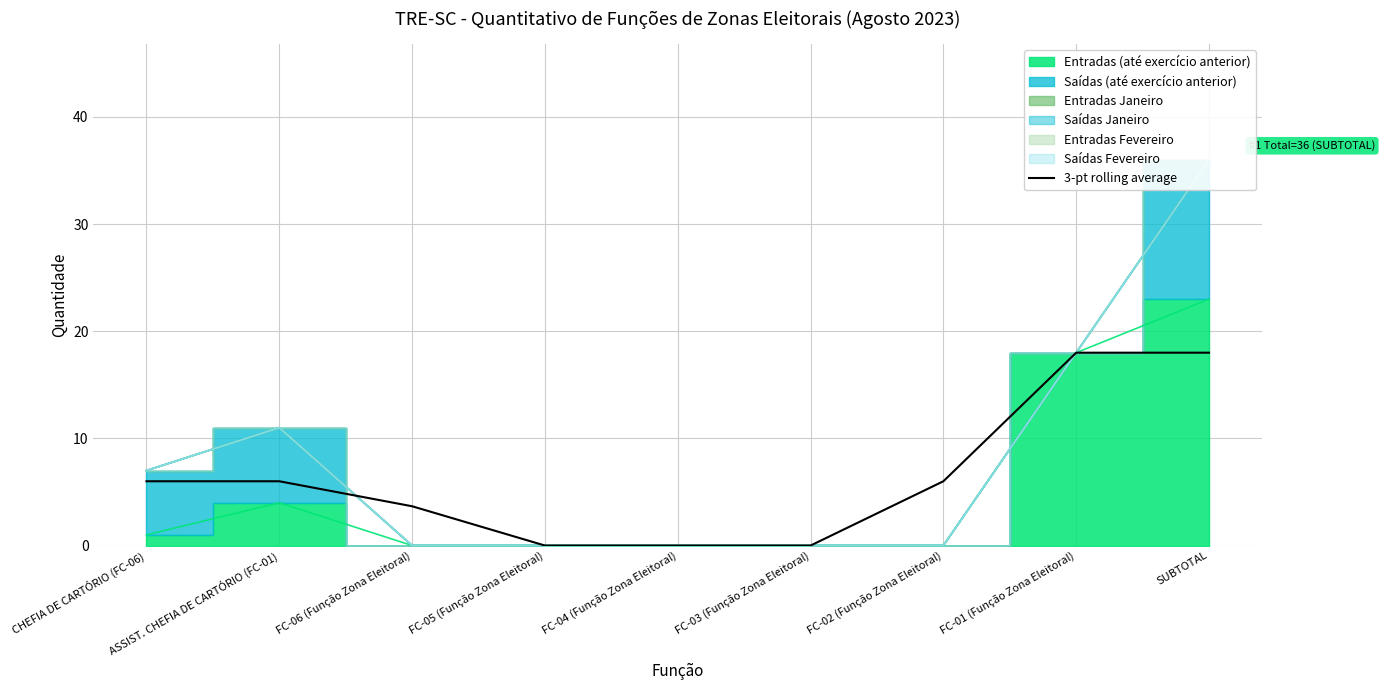

The chart shows a value of 18.0 at SUBTOTAL. True or false?

True